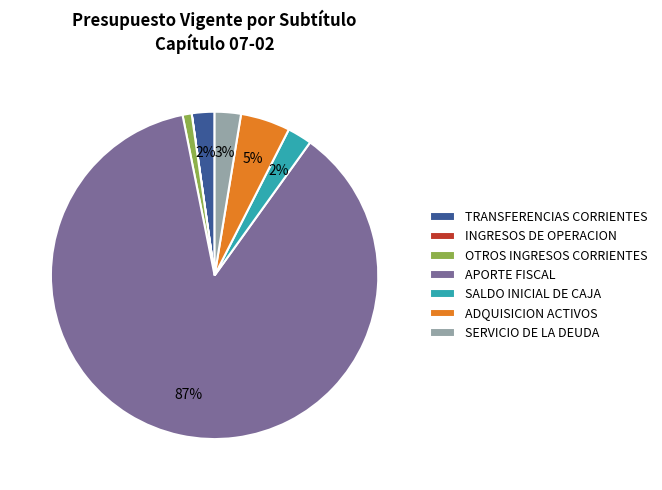

Which has a higher value, OTROS INGRESOS CORRIENTES or APORTE FISCAL?

APORTE FISCAL